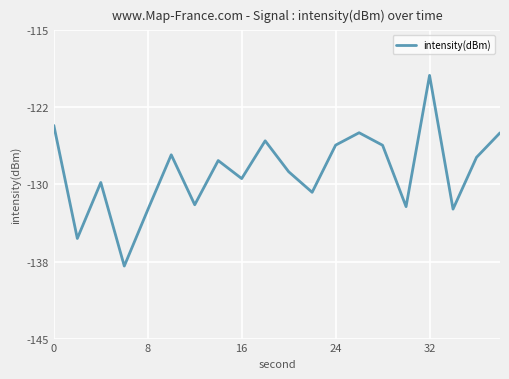

Does the chart display data point markers on the line(s)?

No